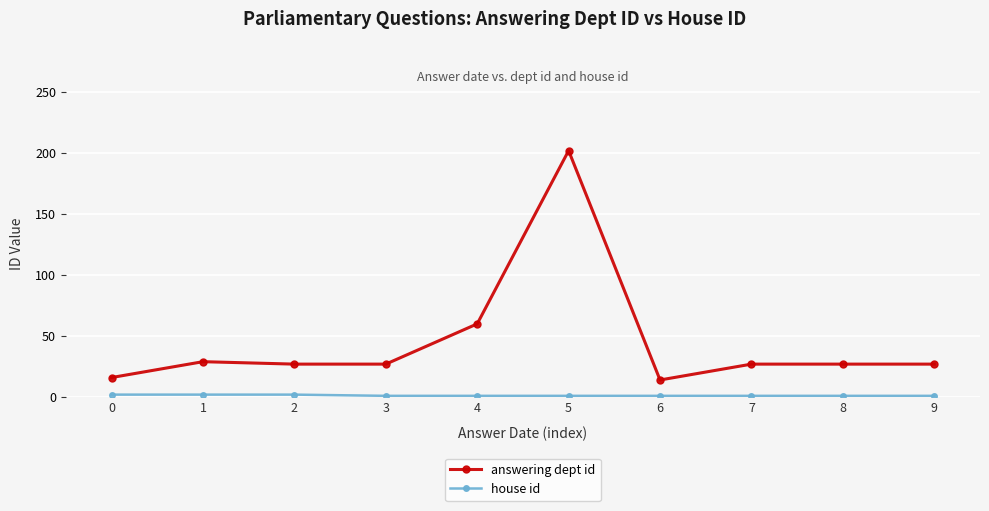

What is the difference between the maximum and minimum values in the answering dept id series?

188